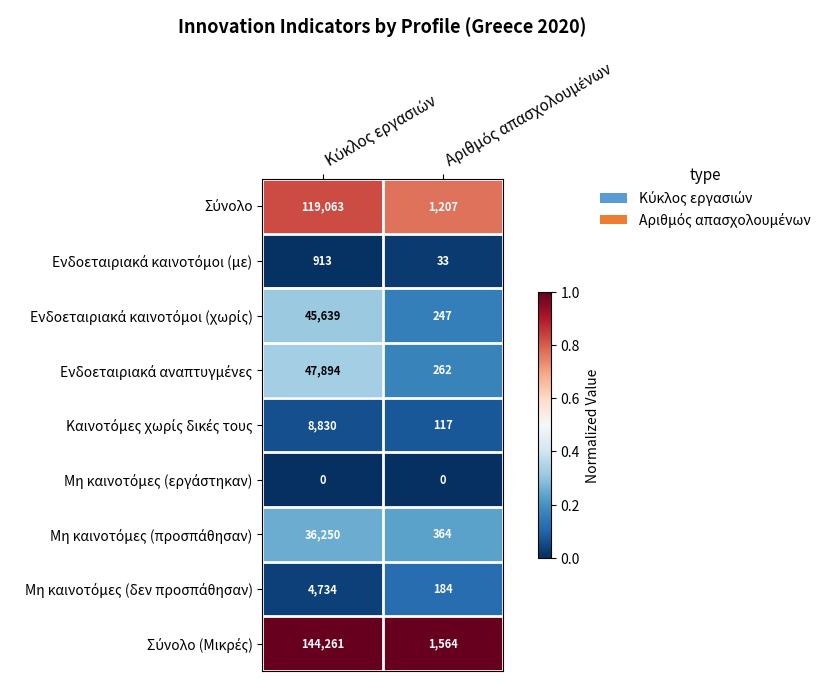

What is the maximum value shown in the chart?

144261